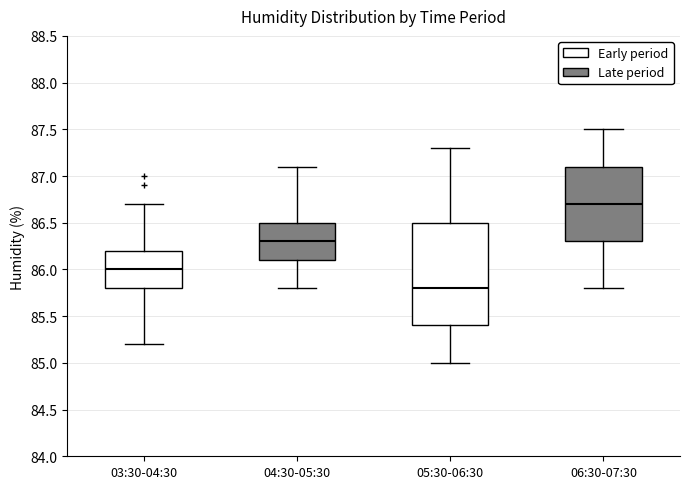

Reading left to right, read every box against the y-axis: the position of its median line, the range the box covers, and the ends of its whiskers. The values are not printed on the chart, so give them approximately, as read against the axis.

03:30-04:30: median 86.0, box 85.8 to 86.2, whiskers 85.2 to 86.7
04:30-05:30: median 86.3, box 86.1 to 86.5, whiskers 85.8 to 87.1
05:30-06:30: median 85.8, box 85.4 to 86.5, whiskers 85.0 to 87.3
06:30-07:30: median 86.7, box 86.3 to 87.1, whiskers 85.8 to 87.5